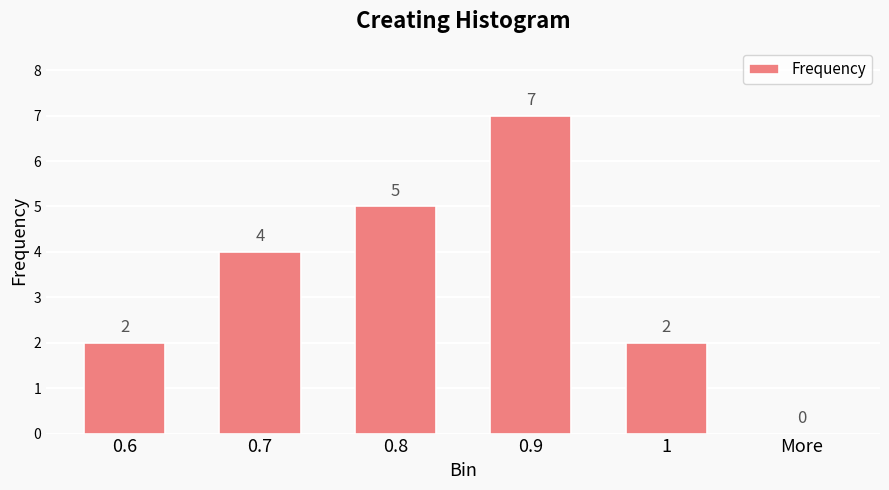

True or false: the data shows 7 at 0.8.

False